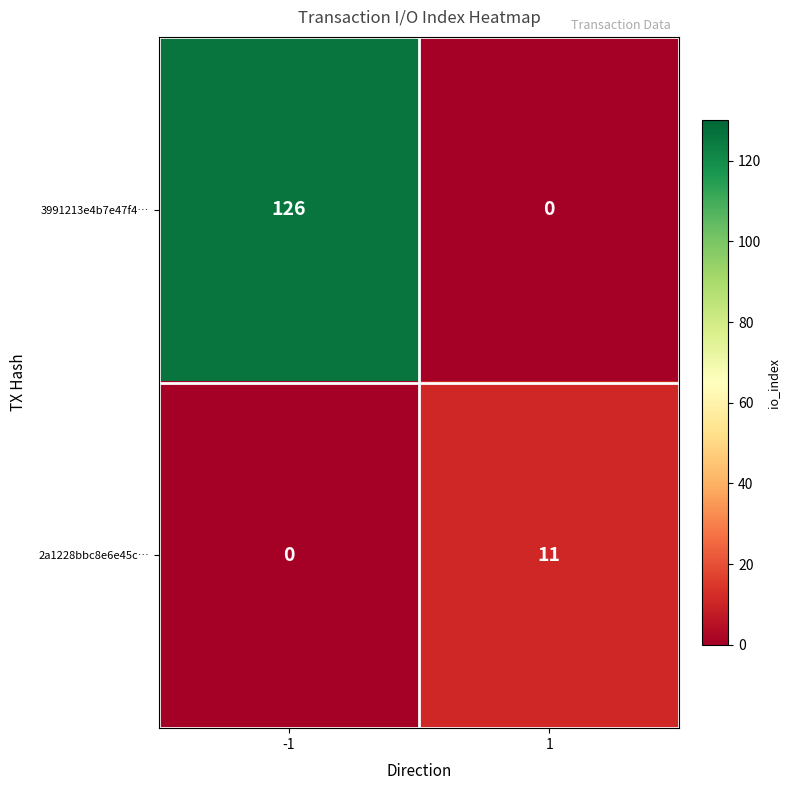

Reading right to left, list all the values displayed in this chart.

3991213e4b7e47f4…: 0	126
2a1228bbc8e6e45c…: 11	0